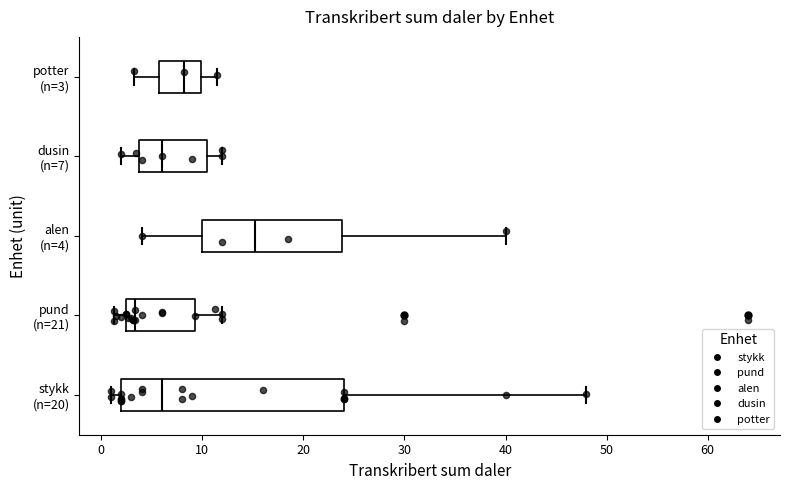

Reading bottom to top, read every box against the x-axis: the position of its median line, the range the box covers, and the ends of its whiskers. The values are not printed on the chart, so give them approximately, as read against the axis.

stykk (n=20): median 6, box 2 to 24, whiskers 1 to 48
pund (n=21): median 3, box 2 to 9, whiskers 1 to 12
alen (n=4): median 15, box 10 to 24, whiskers 4 to 40
dusin (n=7): median 6, box 4 to 11, whiskers 2 to 12
potter (n=3): median 8, box 6 to 10, whiskers 3 to 11